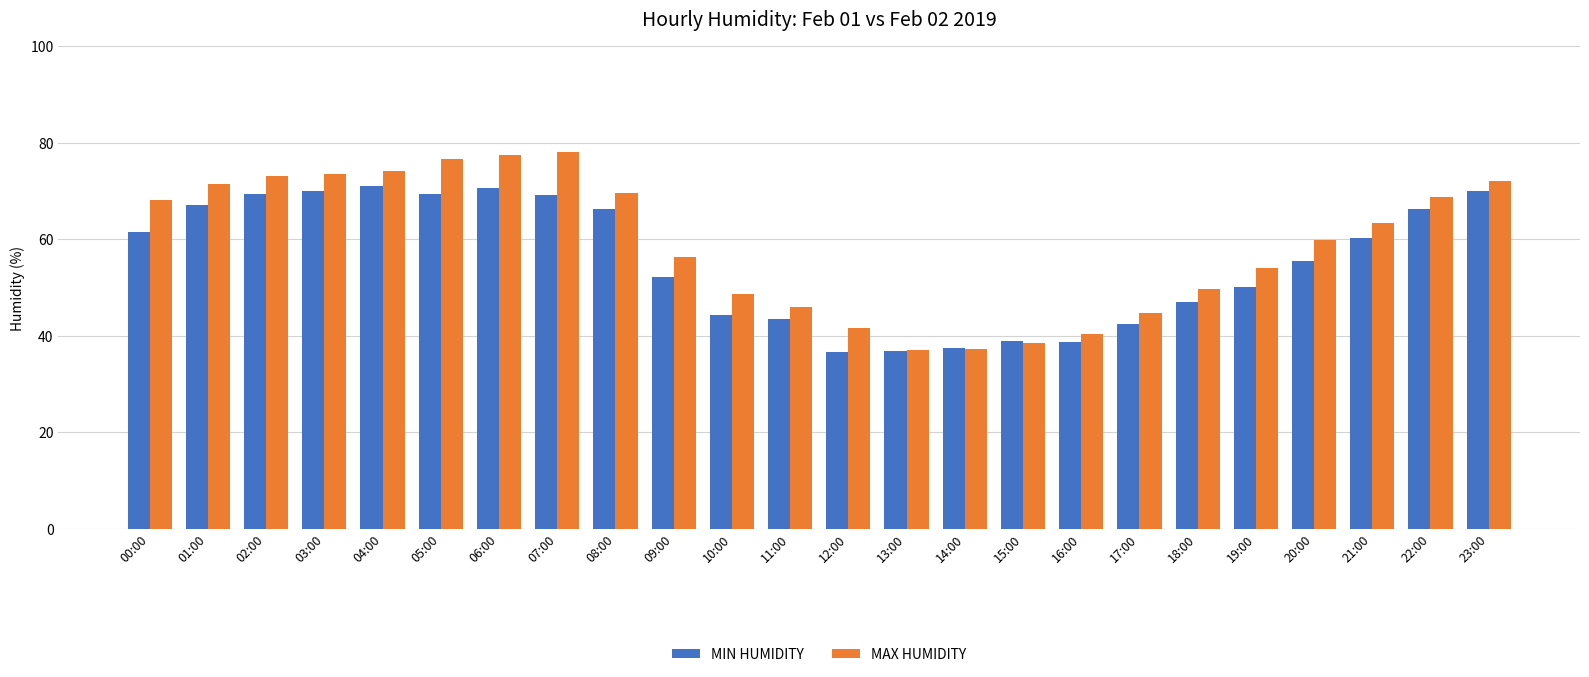

What is the total value across all series at 13:00?

74.0